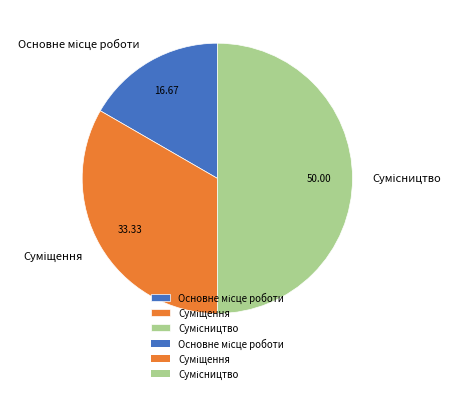

Between Основне місце роботи and Суміщення, which is larger?

Суміщення